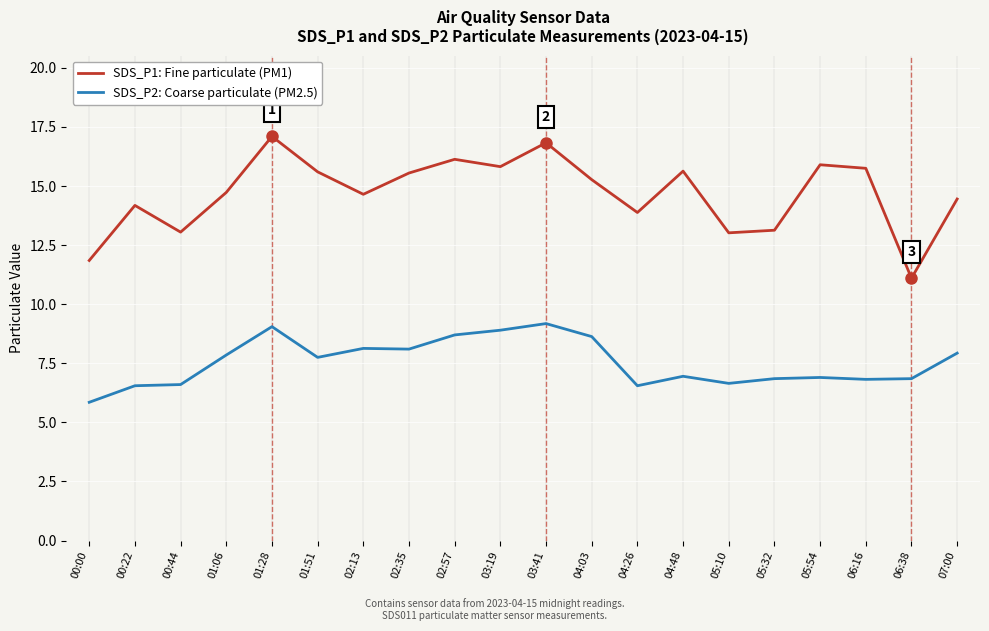

How many distinct data groups are displayed?

2